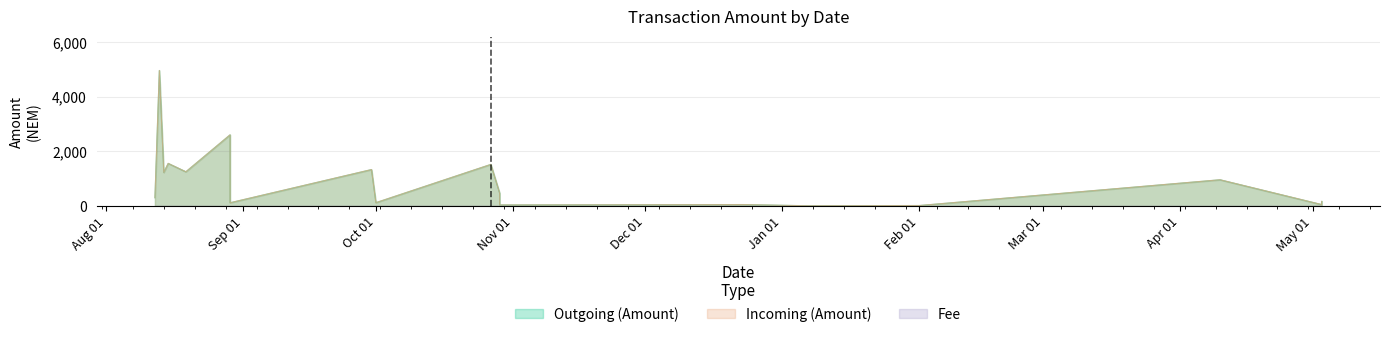

True or false: Outgoing (Amount) and Incoming (Amount) intersect in this chart.

False